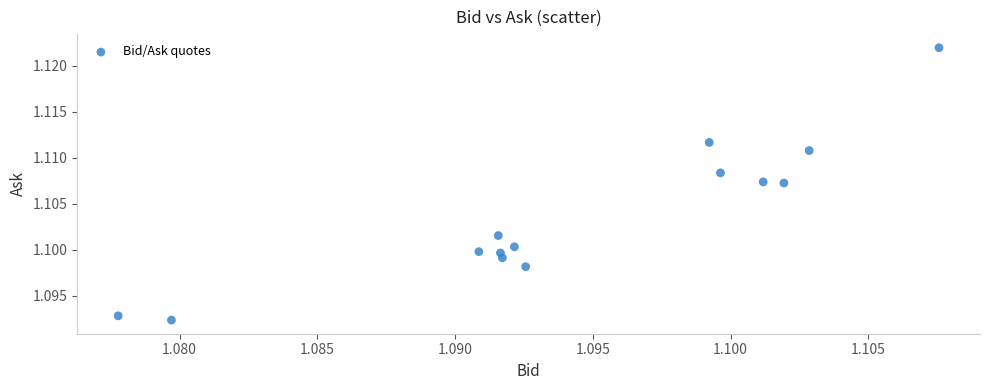

How many data points are displayed?

14